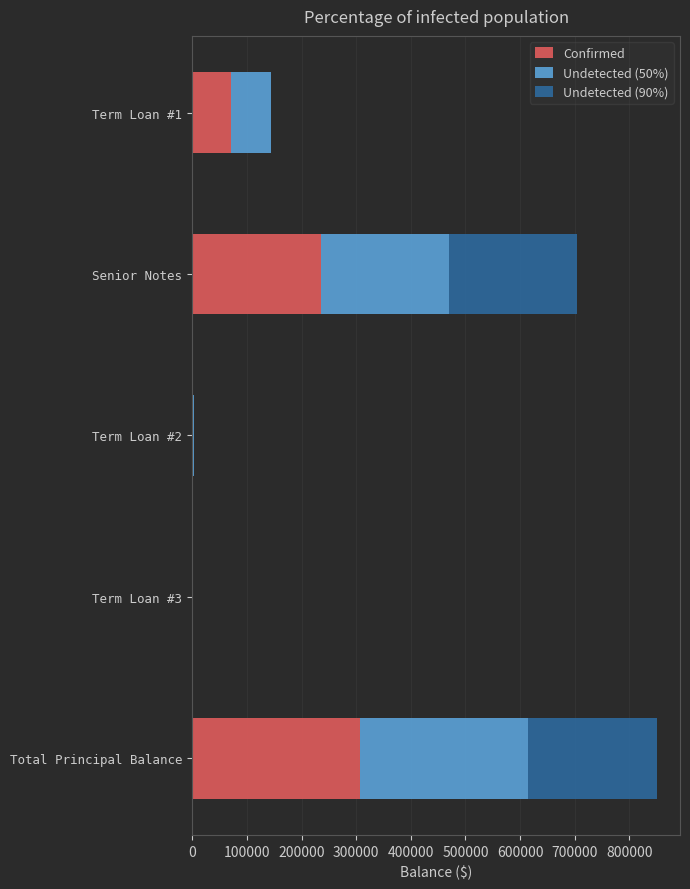

The value of Confirmed at Term Loan #3 is 187680. True or false?

False